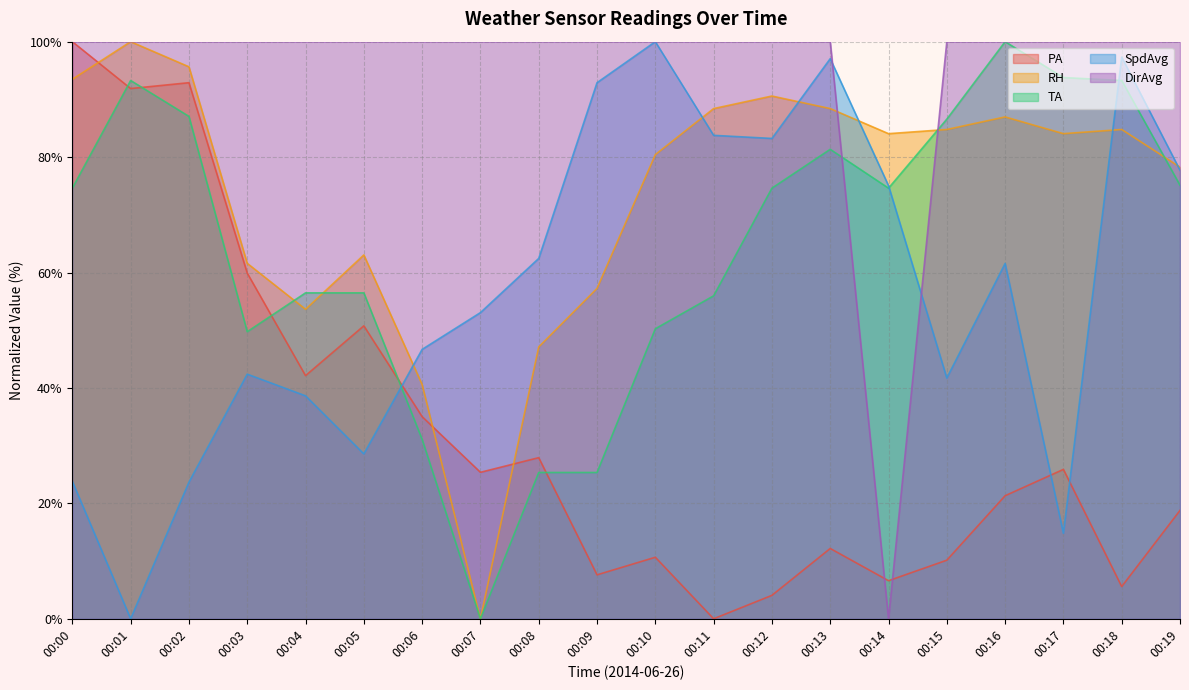

Reading left to right, list all the values displayed in this chart.

PA: 00:00=100.0	00:01=91.9	00:02=92.9	00:03=59.9	00:04=42.1	00:05=50.8	00:06=35.0	00:07=25.4	00:08=27.9	00:09=7.6	00:10=10.7	00:11=0.0	00:12=4.1	00:13=12.2	00:14=6.6	00:15=10.2	00:16=21.3	00:17=25.9	00:18=5.6	00:19=18.8
RH: 00:00=93.5	00:01=100.0	00:02=95.6	00:03=61.6	00:04=53.6	00:05=63.0	00:06=40.6	00:07=0.0	00:08=47.1	00:09=57.2	00:10=80.4	00:11=88.4	00:12=90.6	00:13=88.4	00:14=84.1	00:15=84.8	00:16=87.0	00:17=84.1	00:18=84.8	00:19=78.3
TA: 00:00=74.6	00:01=93.3	00:02=87.1	00:03=49.7	00:04=56.5	00:05=56.5	00:06=31.1	00:07=0.0	00:08=25.4	00:09=25.4	00:10=50.3	00:11=56.0	00:12=74.6	00:13=81.3	00:14=74.6	00:15=86.6	00:16=100.0	00:17=93.8	00:18=93.3	00:19=75.1
SpdAvg: 00:00=23.8	00:01=0.0	00:02=23.7	00:03=42.4	00:04=38.6	00:05=28.6	00:06=46.7	00:07=53.1	00:08=62.4	00:09=92.9	00:10=100.0	00:11=83.8	00:12=83.2	00:13=97.0	00:14=75.1	00:15=41.7	00:16=61.6	00:17=14.8	00:18=97.3	00:19=77.7
DirAvg: 00:00=100.0	00:01=100.0	00:02=100.0	00:03=100.0	00:04=100.0	00:05=100.0	00:06=100.0	00:07=100.0	00:08=100.0	00:09=100.0	00:10=100.0	00:11=100.0	00:12=100.0	00:13=100.0	00:14=0.0	00:15=100.0	00:16=100.0	00:17=100.0	00:18=100.0	00:19=100.0